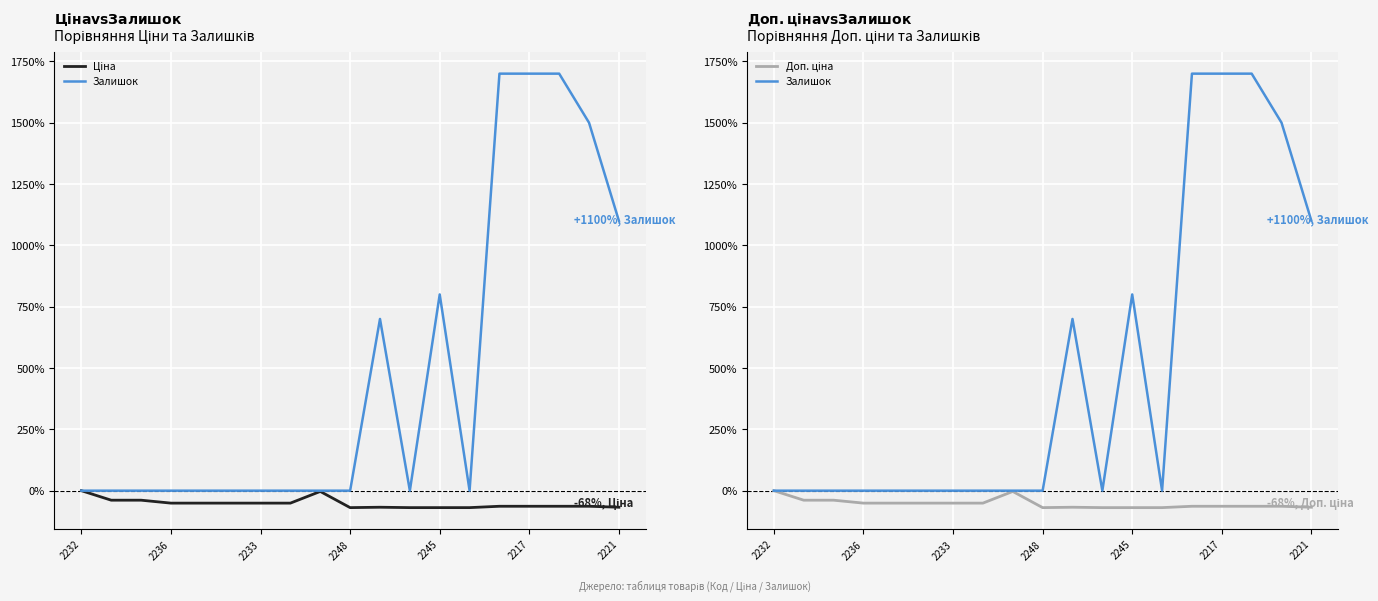

List the series in order of their peak value, lowest first.

Ціна, Доп. ціна, Залишок